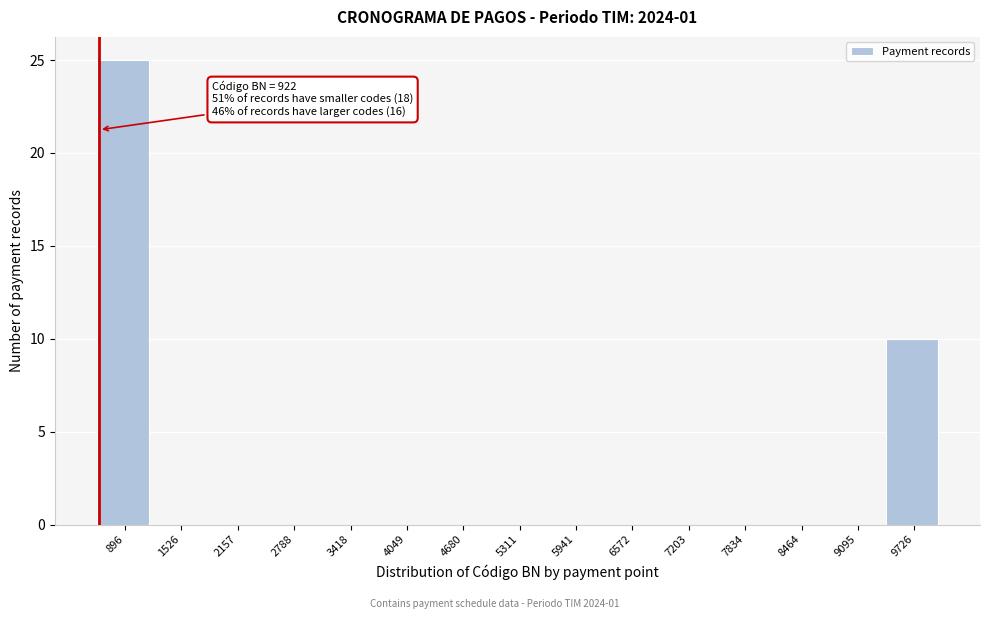

Reading left to right, extract all data points from this chart.

896=25	1526=0	2157=0	2788=0	3418=0	4049=0	4680=0	5311=0	5941=0	6572=0	7203=0	7834=0	8464=0	9095=0	9726=10